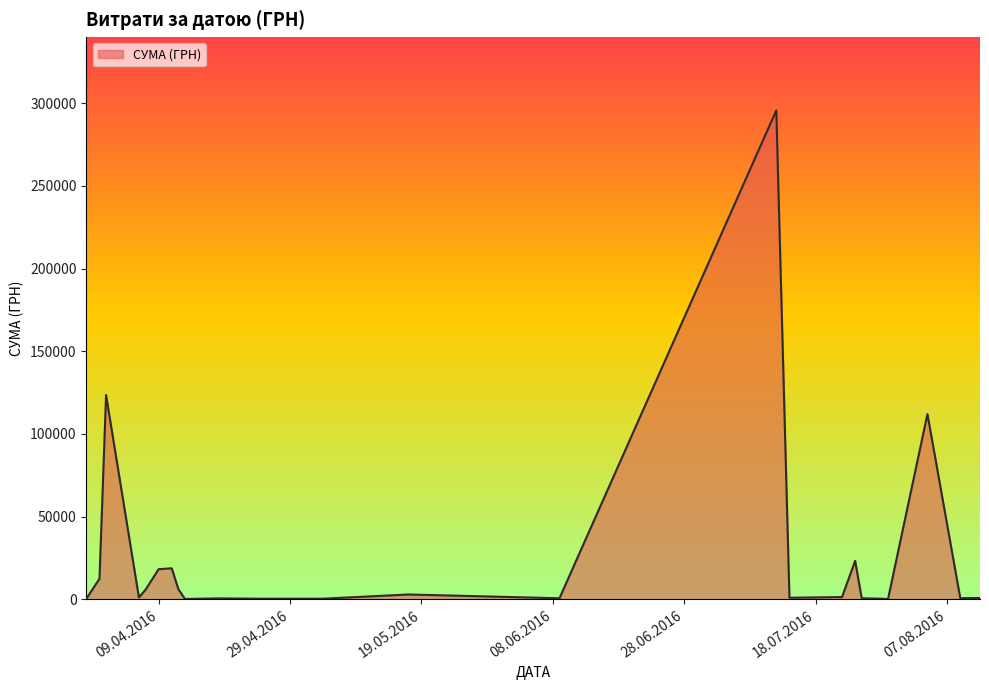

What is the greatest value displayed?

295638.6